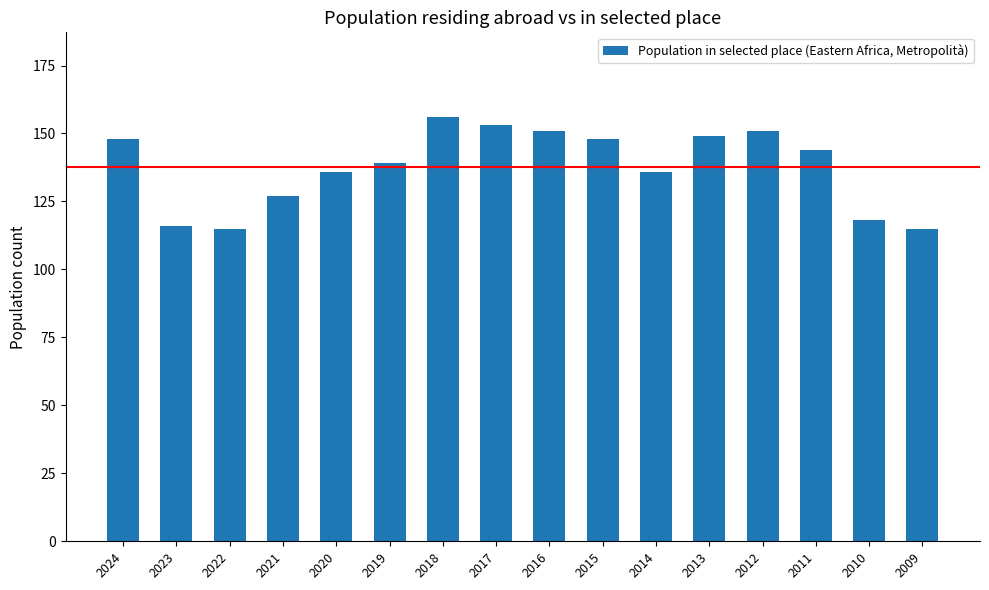

At which category does the chart reach its peak across all series?

2018